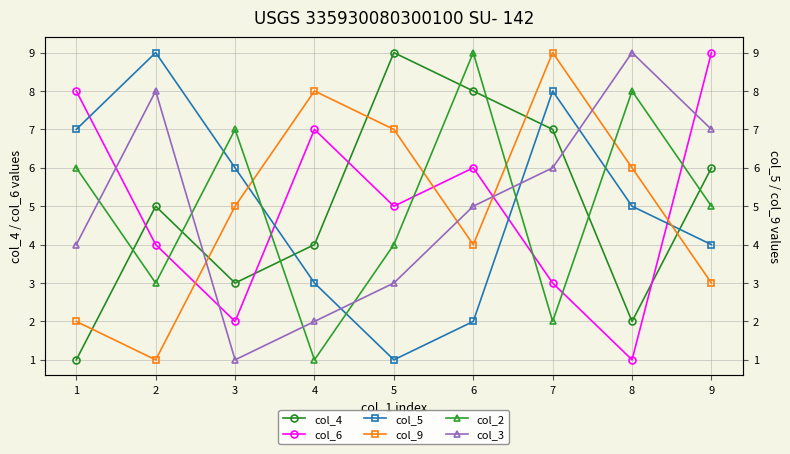

Reading left to right, list all the values displayed in this chart.

col_4: 1	5	3	4	9	8	7	2	6
col_6: 8	4	2	7	5	6	3	1	9
col_5: 7	9	6	3	1	2	8	5	4
col_9: 2	1	5	8	7	4	9	6	3
col_2: 6	3	7	1	4	9	2	8	5
col_3: 4	8	1	2	3	5	6	9	7